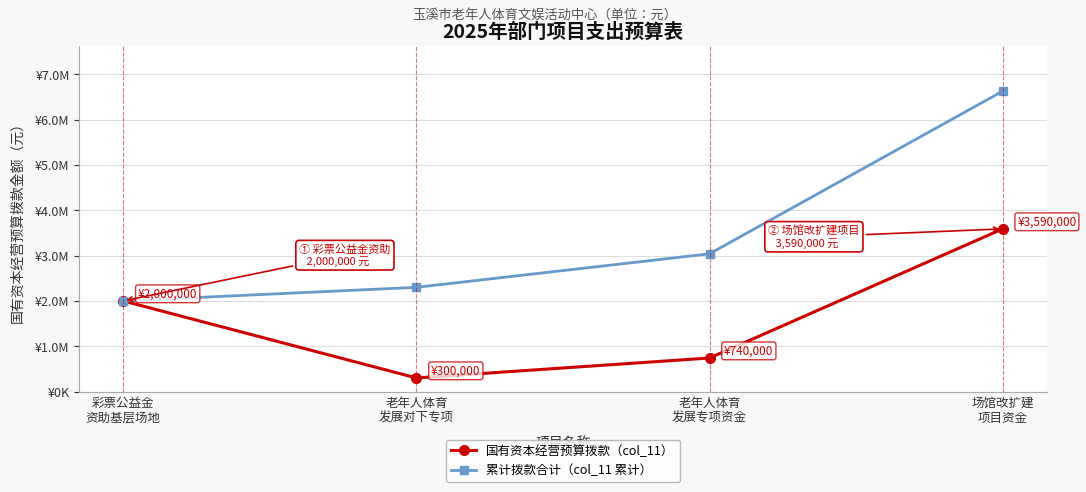

Is this an area chart (filled region under the line)?

No